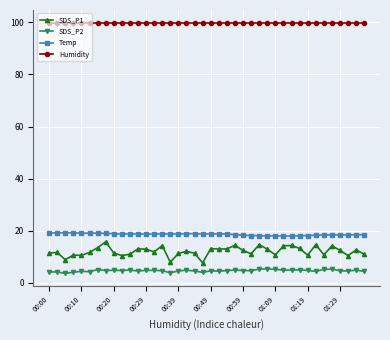

At how many categories does at least one series exceed 60?

40